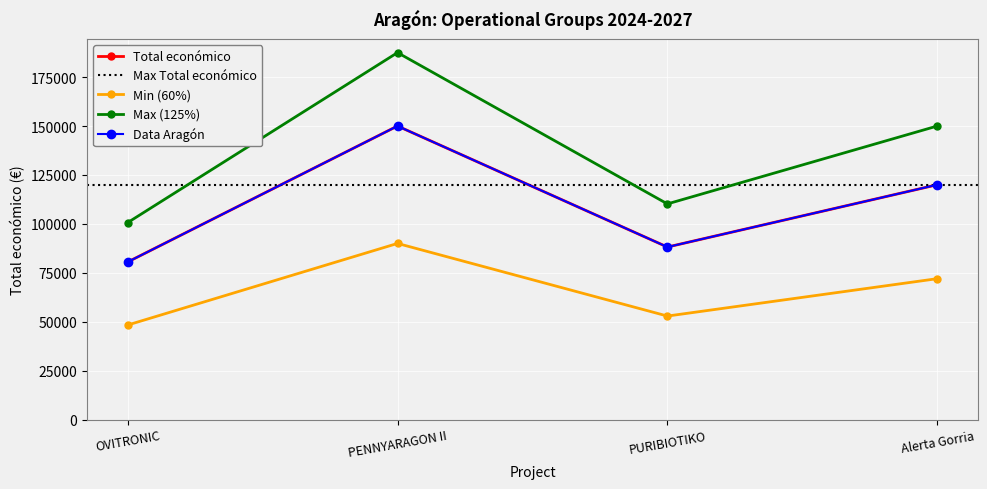

Reading left to right, list all the values displayed in this chart.

80498	150000	88160	120000